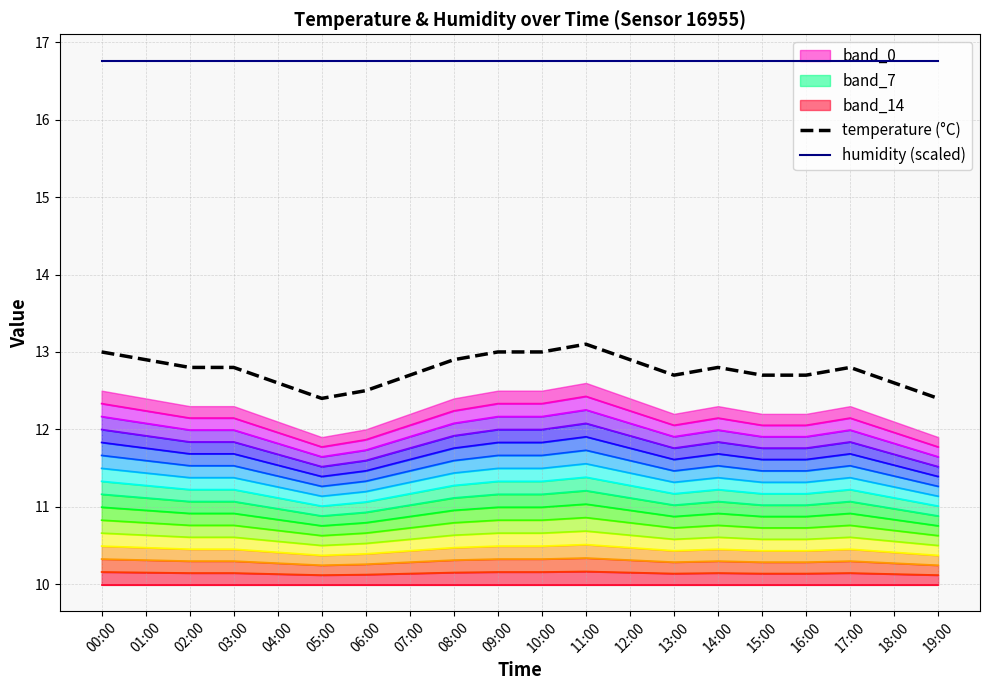

How many interior local peaks does the temperature (°C) series have?

3